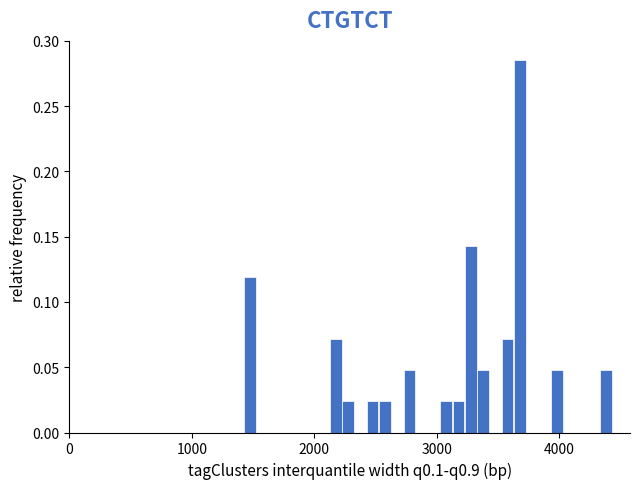

Read against the x-axis, roughly where is the centre of the tallest bar?

3700